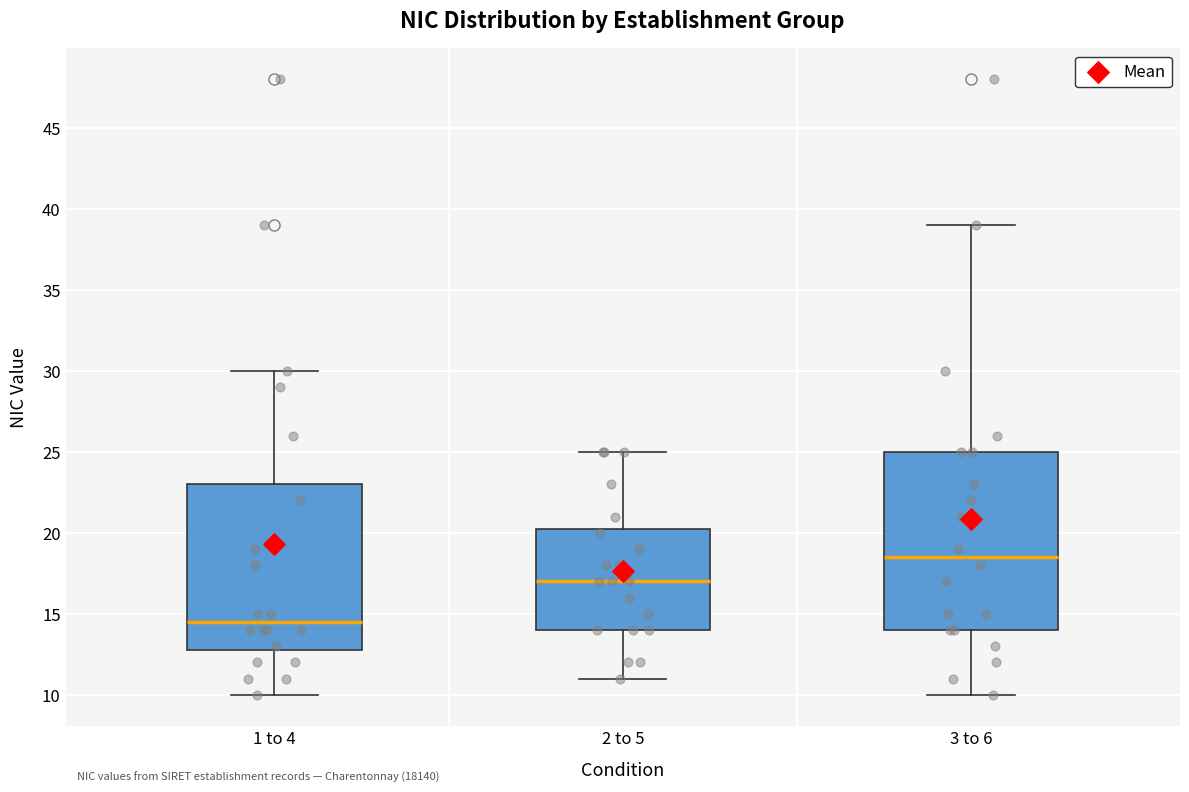

Where does the upper whisker of the box for 1 to 4 end on the y-axis? The values are not printed on the chart, so give them approximately, as read against the axis.

30.0